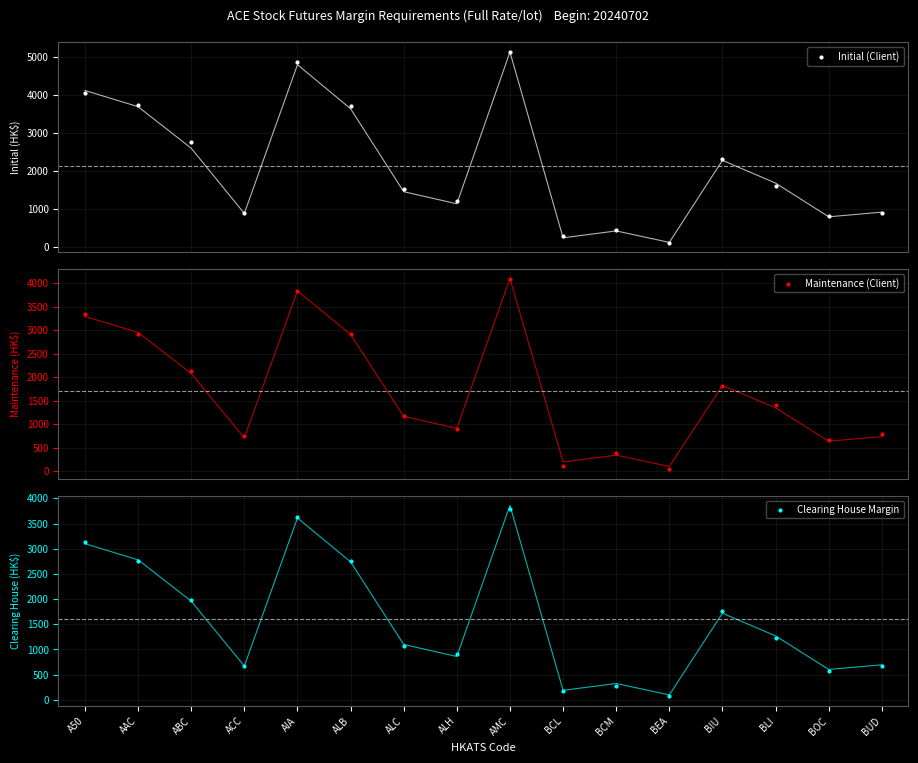

At how many categories does at least one series exceed 77?

16